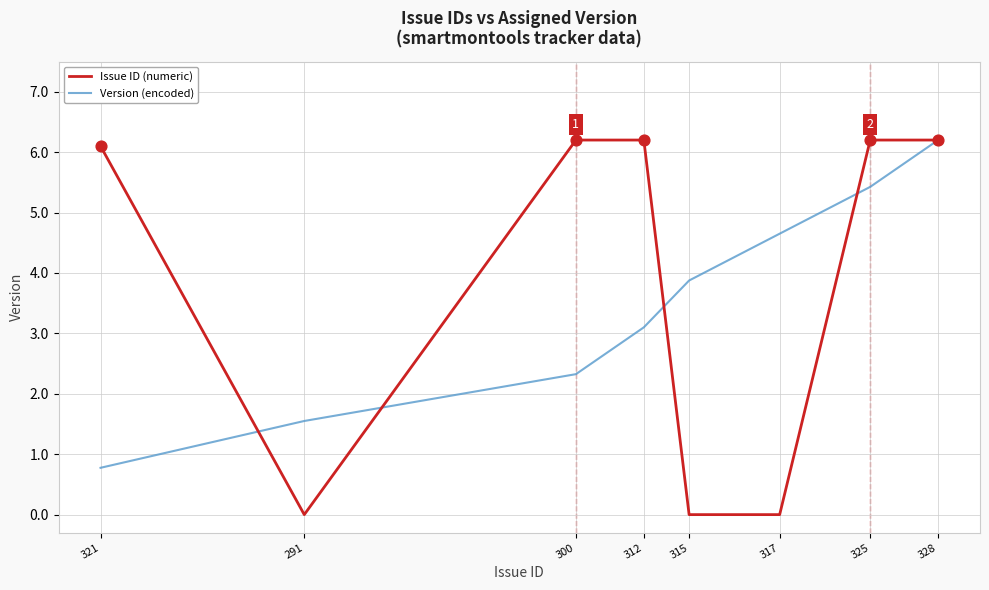

Which series has the largest range (max minus min)?

Issue ID (numeric)